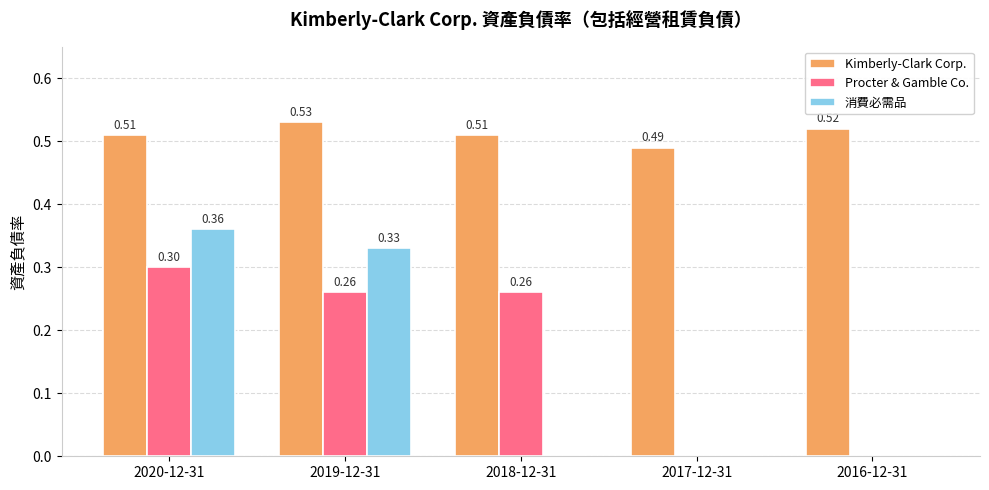

Which series has the largest range (max minus min)?

消費必需品